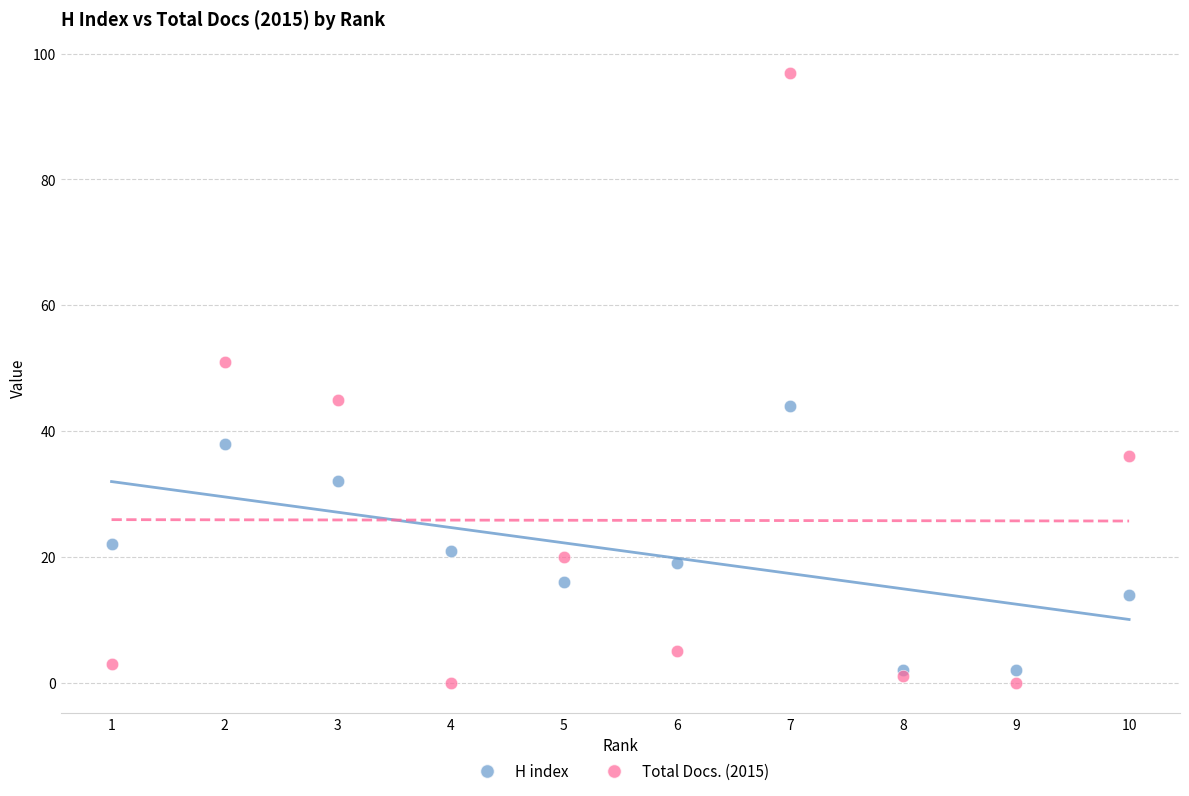

What are all the series names shown in the legend?

H index, Total Docs. (2015)